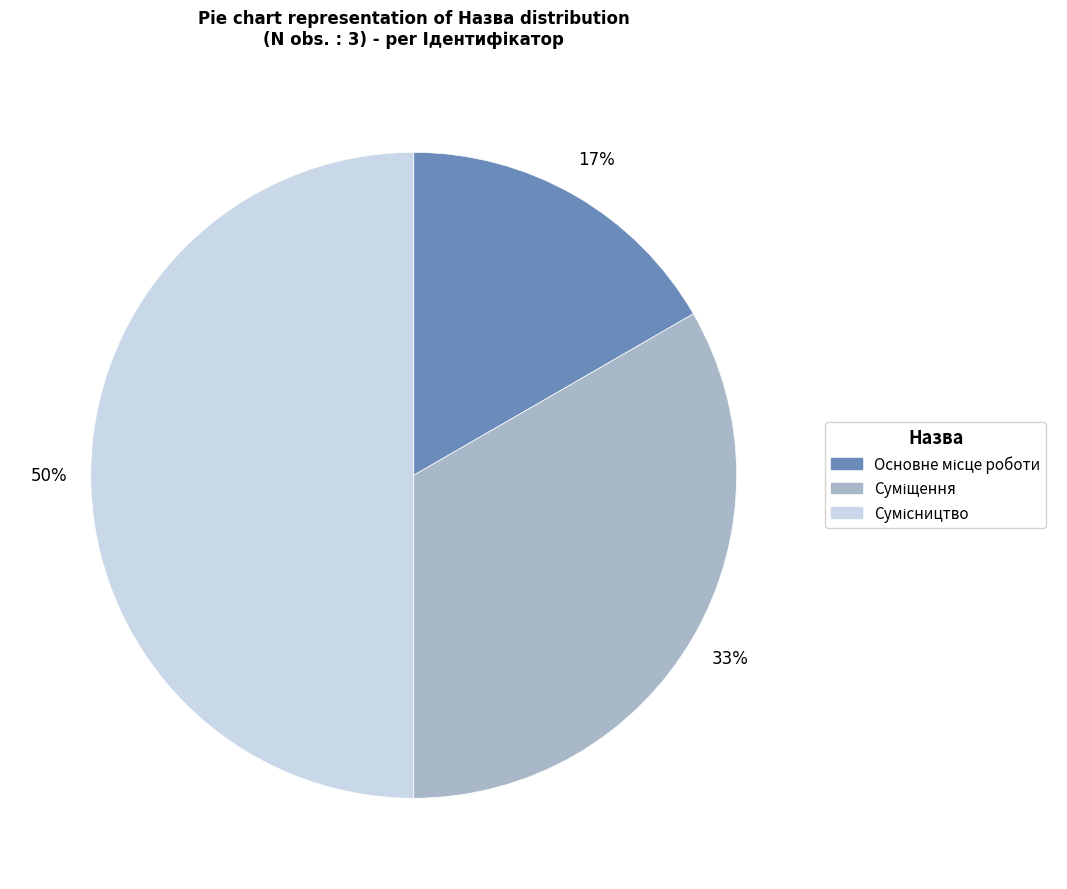

To the nearest percent, what is the average slice percentage?

33%